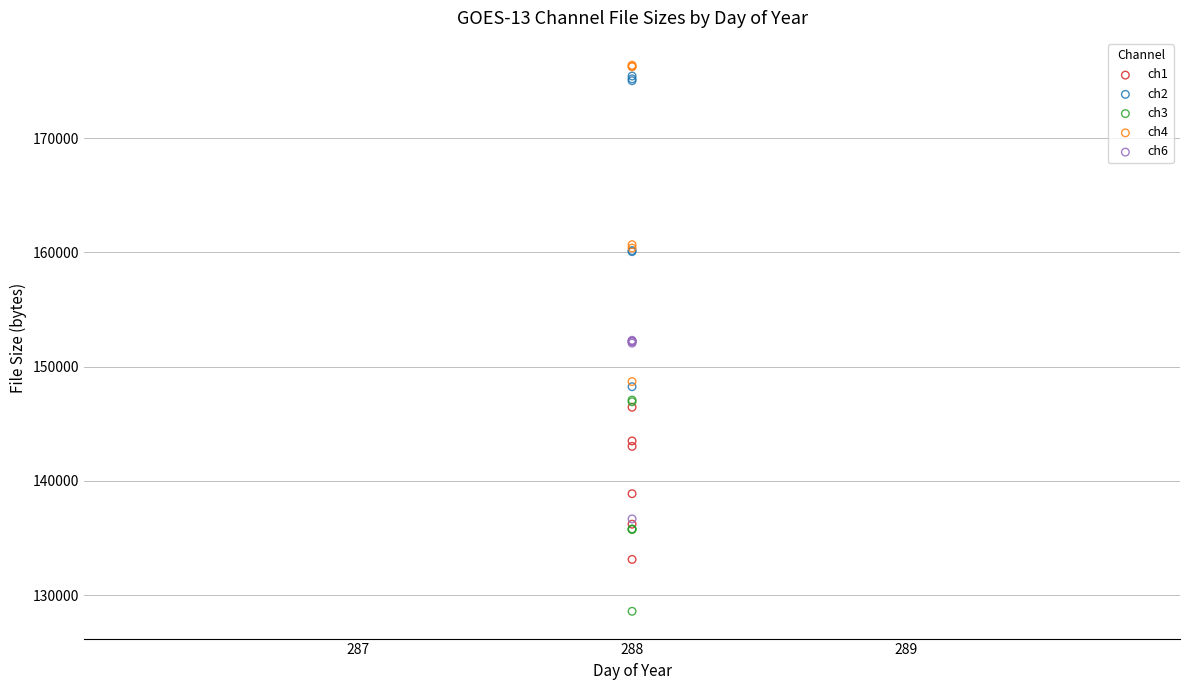

In the ch1 series, what Y value is closest to 139782?

138873